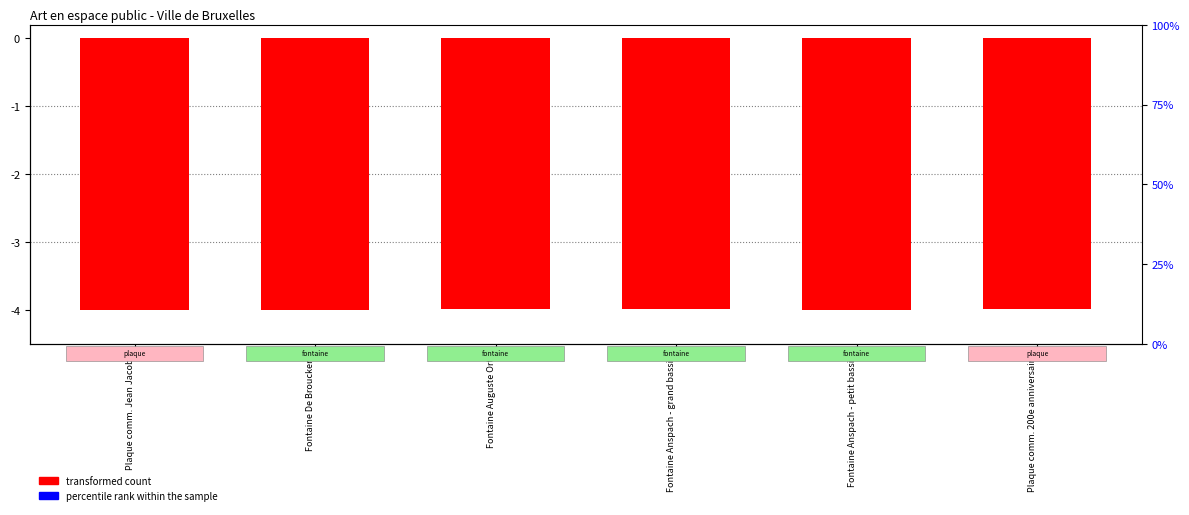

Is it true that percentile rank within the sample equals -0.0 at Fontaine Anspach - grand bassin?

False